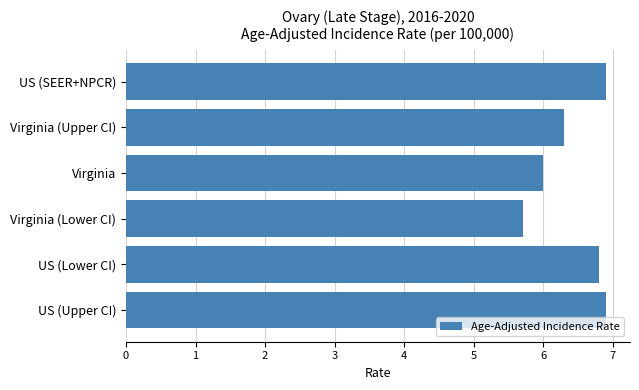

The value at Virginia is 1.7. True or false?

False